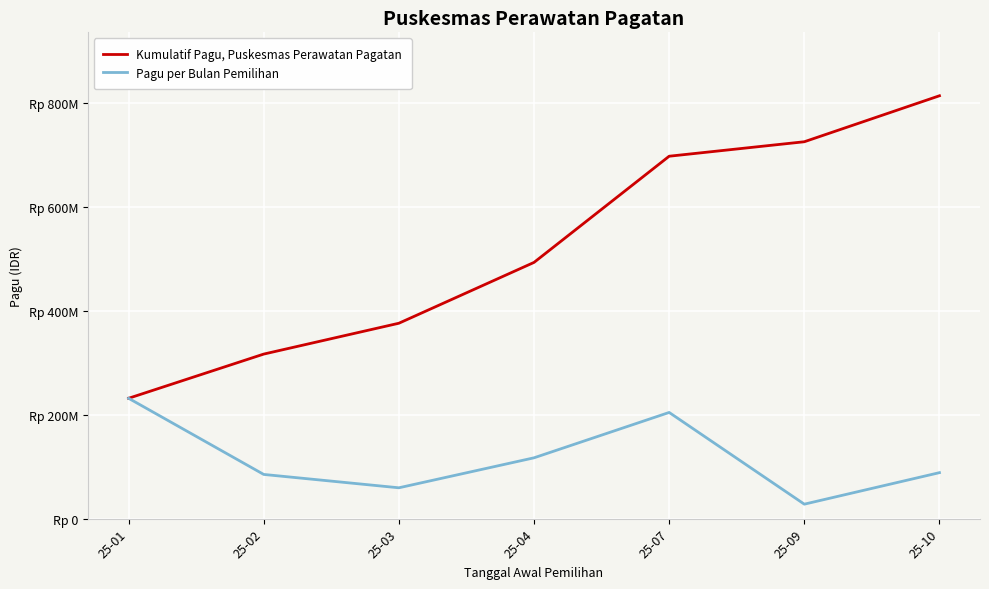

True or false: Kumulatif Pagu, Puskesmas Perawatan Pagatan has more than 1 interior local peaks.

False